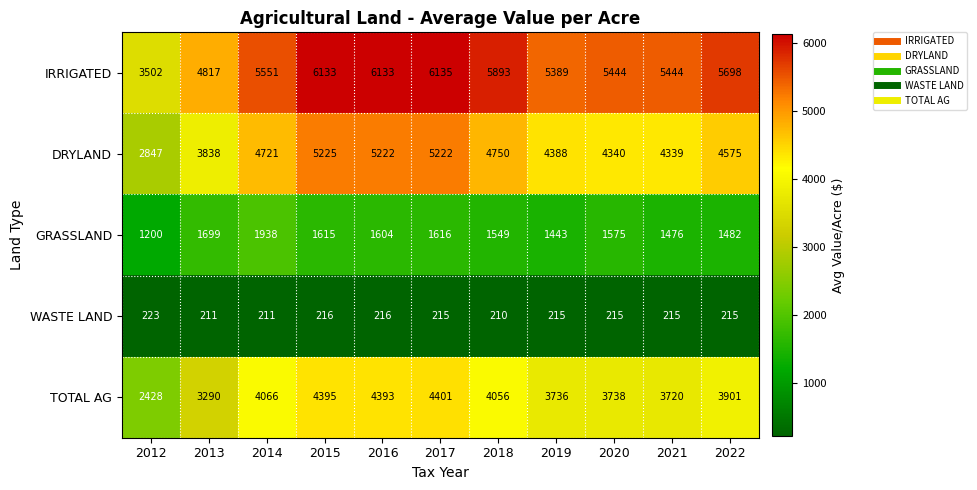

At how many categories does at least one series exceed 868?

11